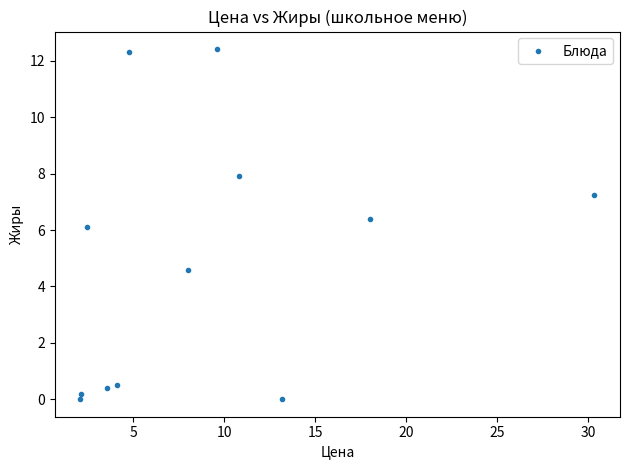

What is the average Y value?

4.8